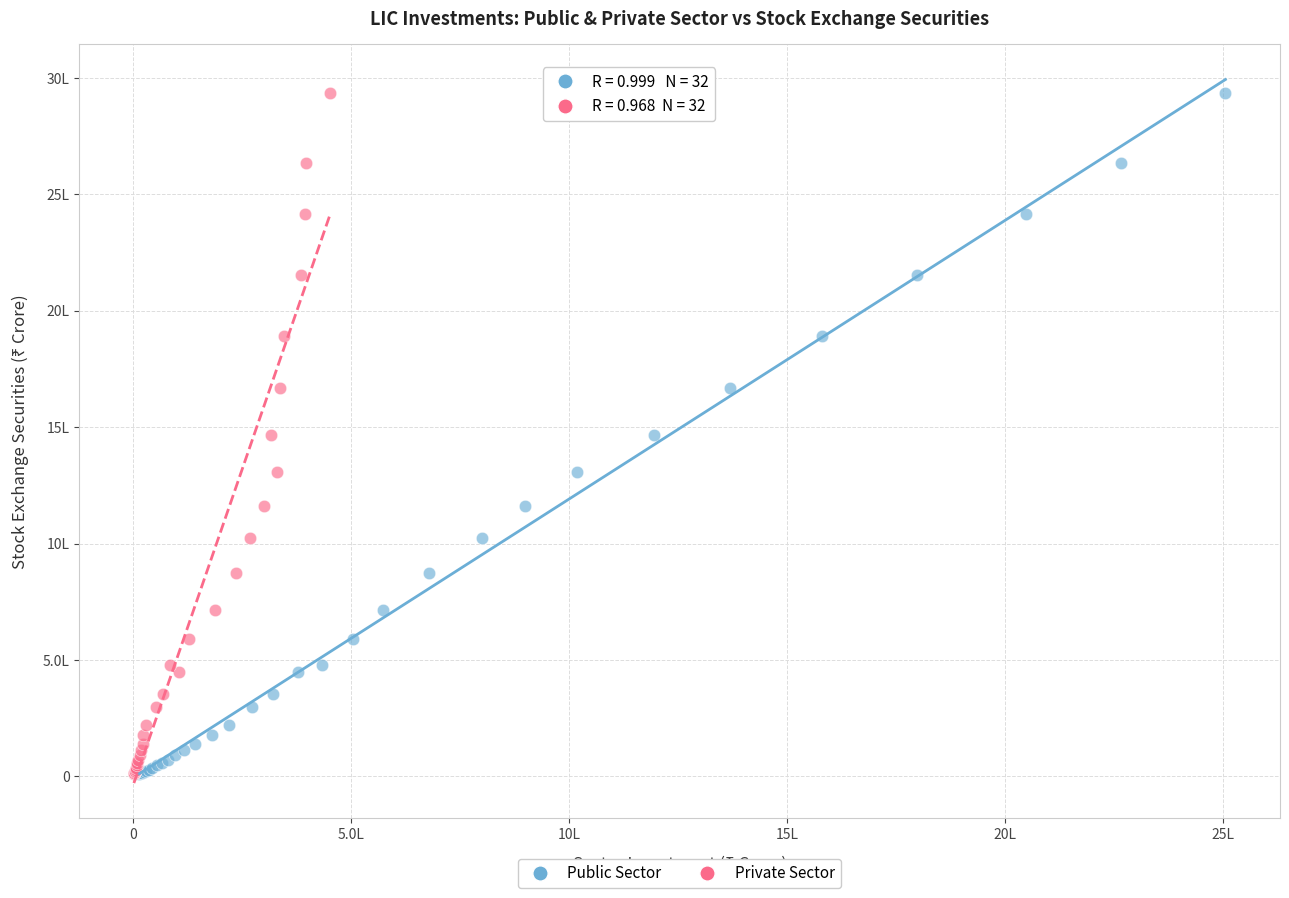

What are all the series names shown in the legend?

Public Sector, Private Sector